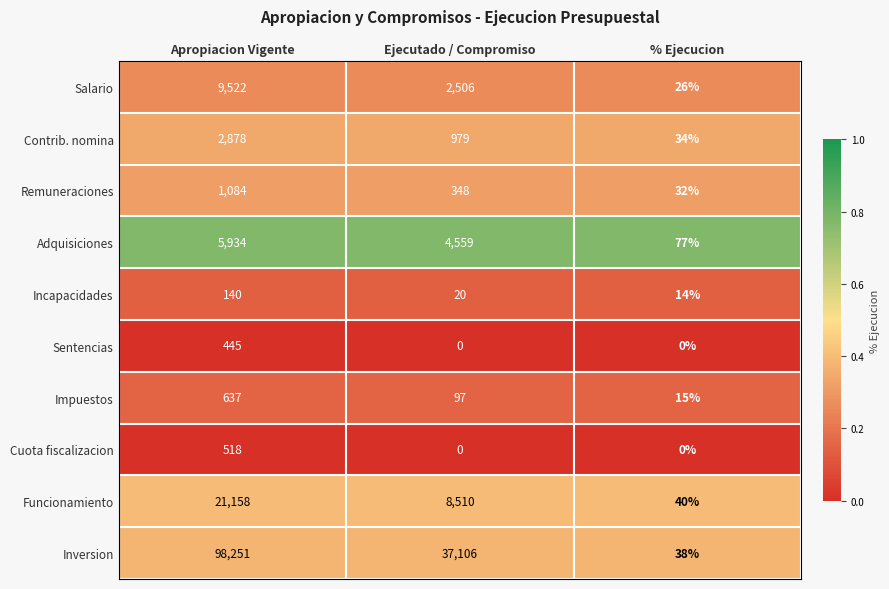

Count the Inversion values in the range 38 to 98251.

3